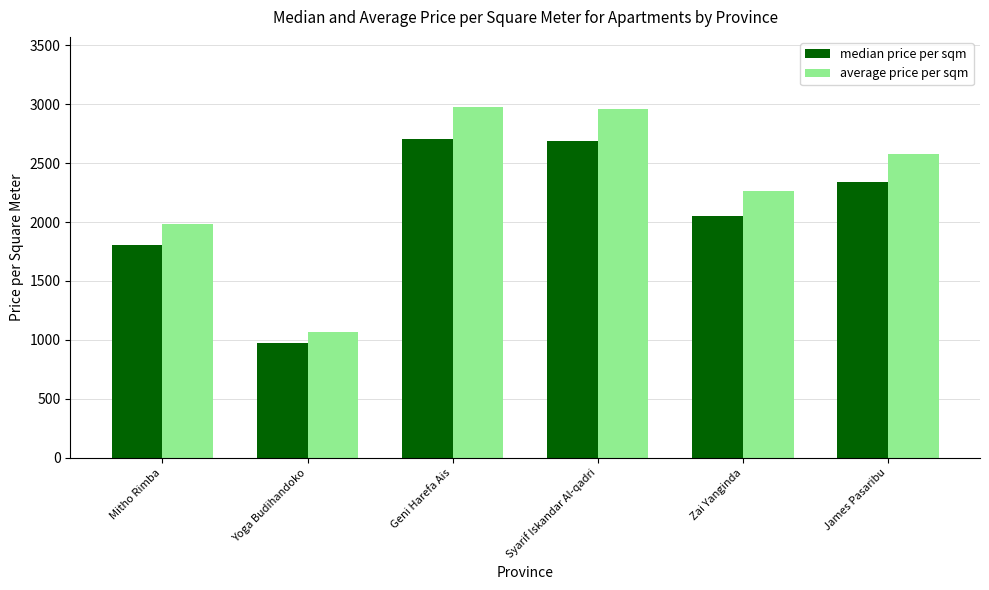

Rank the series by their maximum value, from lowest to highest.

median price per sqm, average price per sqm